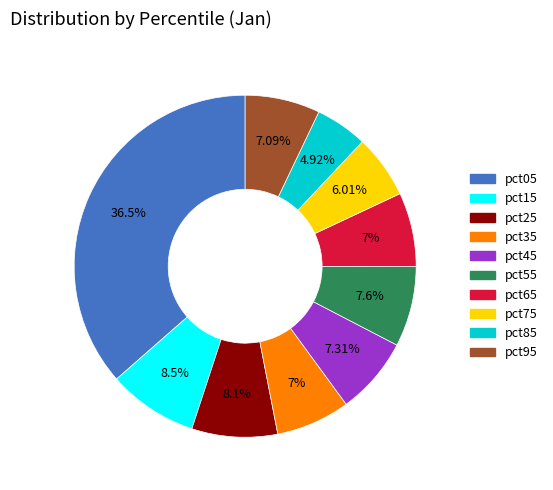

Count the number of slices in the pie.

10